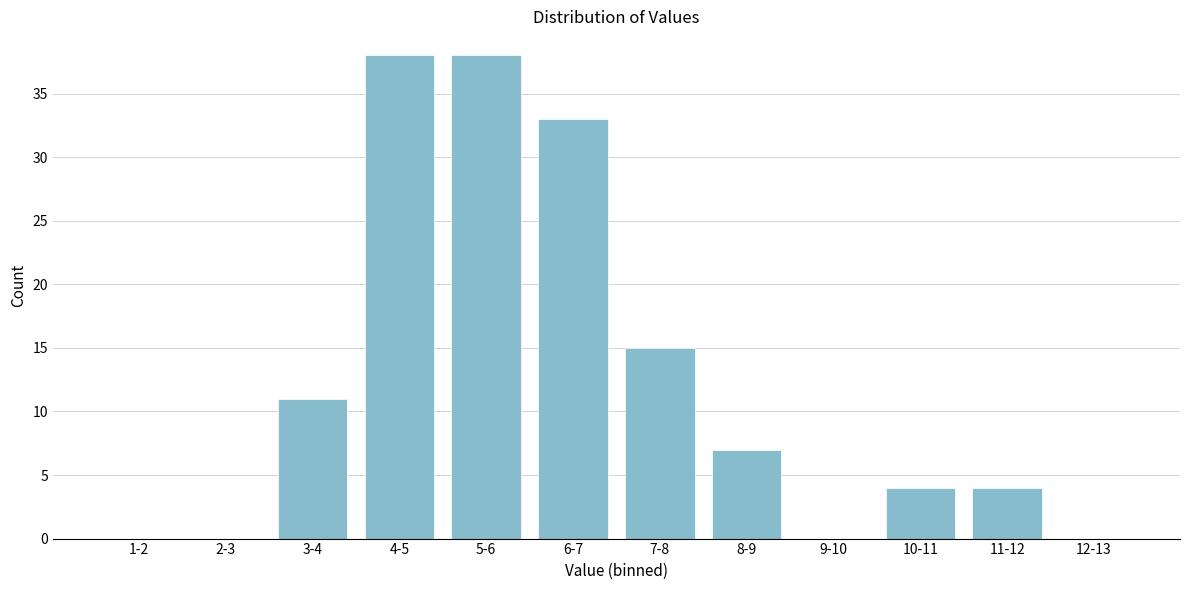

Reading left to right, transcribe all the data shown in this chart.

1-2=0	2-3=0	3-4=11	4-5=38	5-6=38	6-7=33	7-8=15	8-9=7	9-10=0	10-11=4	11-12=4	12-13=0